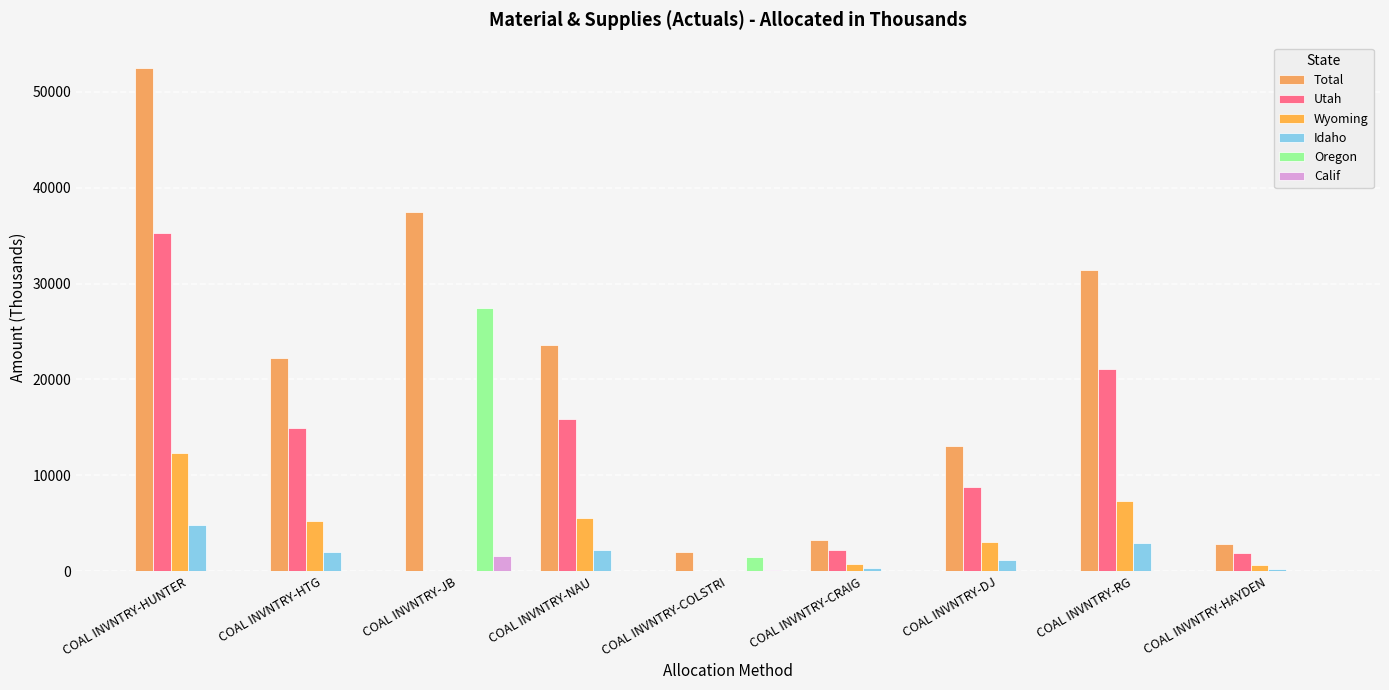

How many data points does each series have?

9